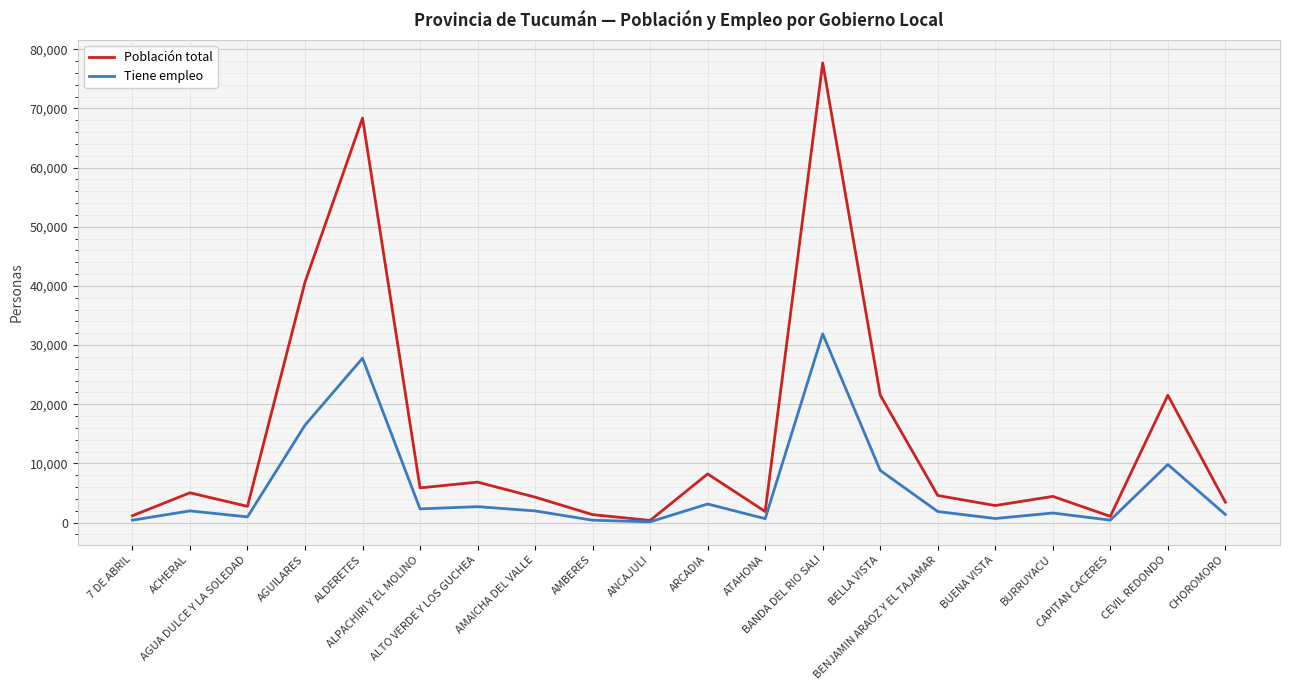

Which series has the largest range (max minus min)?

Población total